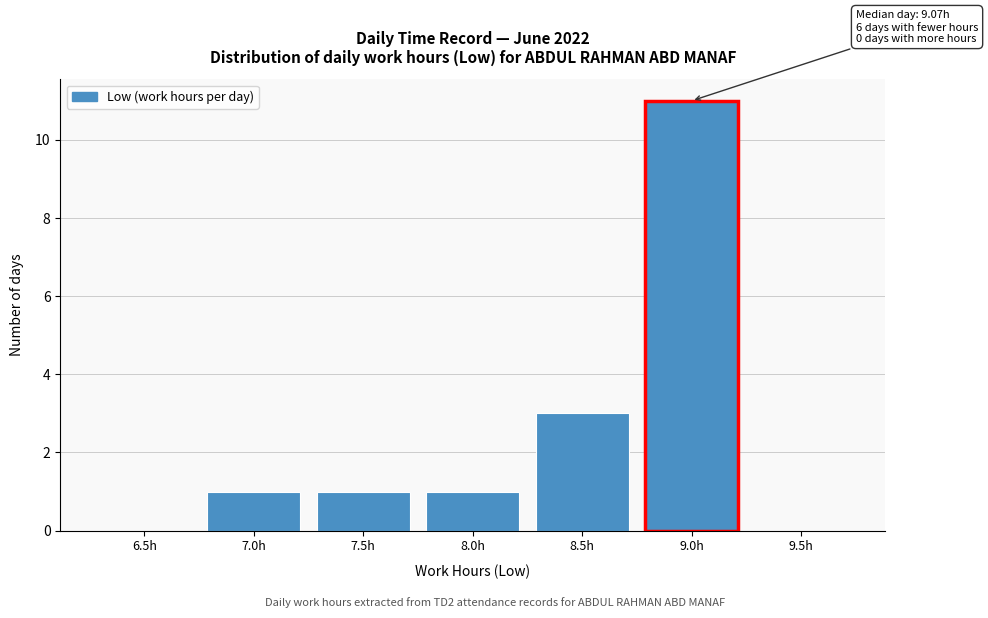

Reading left to right, list all the values displayed in this chart.

6.5h=0	7.0h=1	7.5h=1	8.0h=1	8.5h=3	9.0h=11	9.5h=0